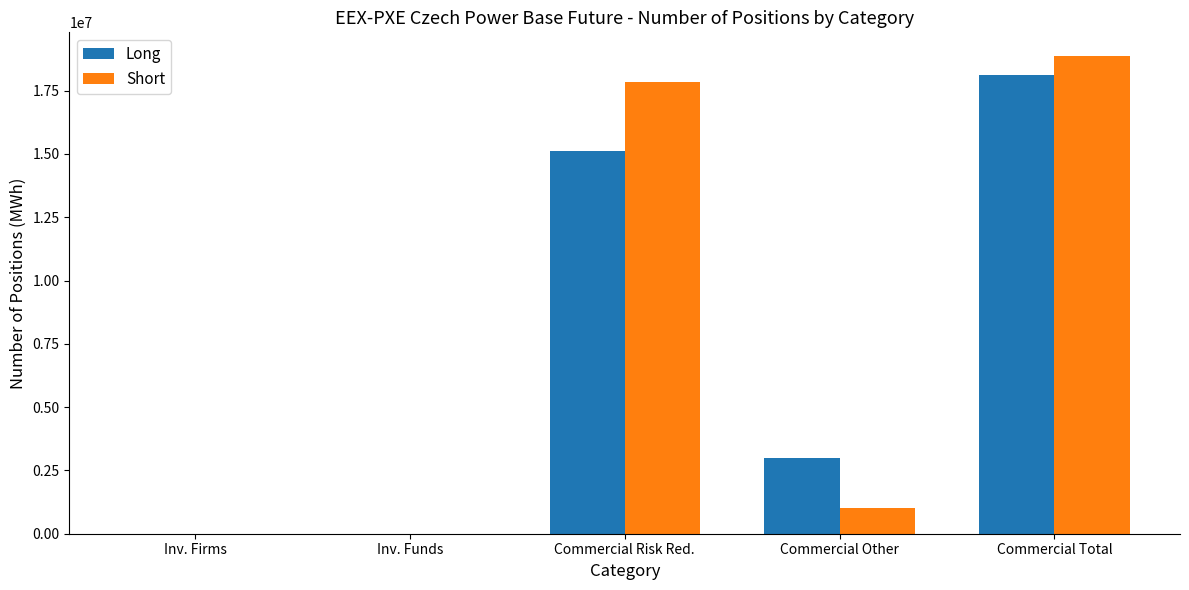

What is the sum of the Short values at Commercial Total and Commercial Risk Red.?

36722827